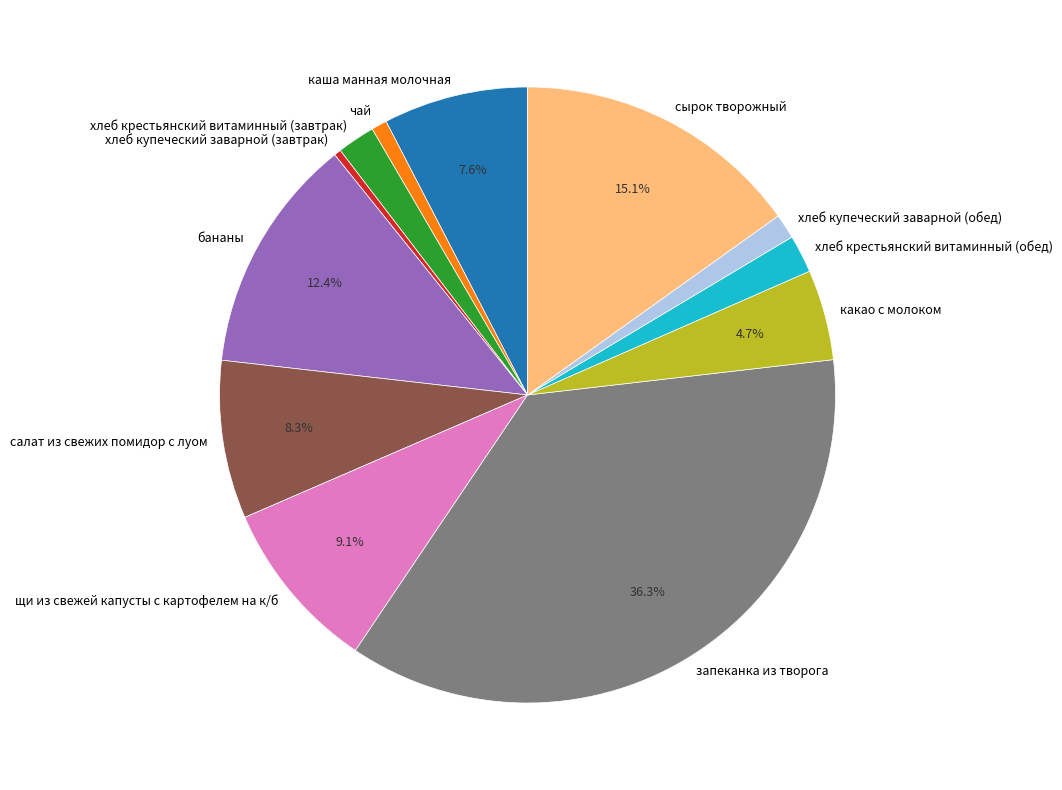

Does сырок творожный represent more than half of the total?

No